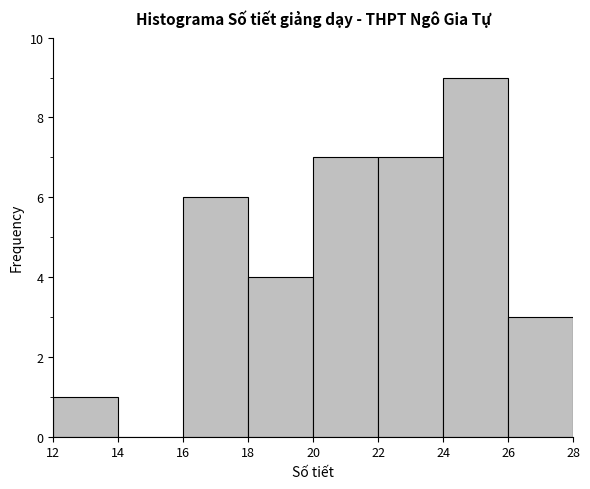

Reading left to right, list every bar in this chart as the range it spans on the x-axis followed by its height. The values are not printed on the chart, so give them approximately, as read against the axis.

12 to 14: 1
14 to 16: 0
16 to 18: 6
18 to 20: 4
20 to 22: 7
22 to 24: 7
24 to 26: 9
26 to 28: 3